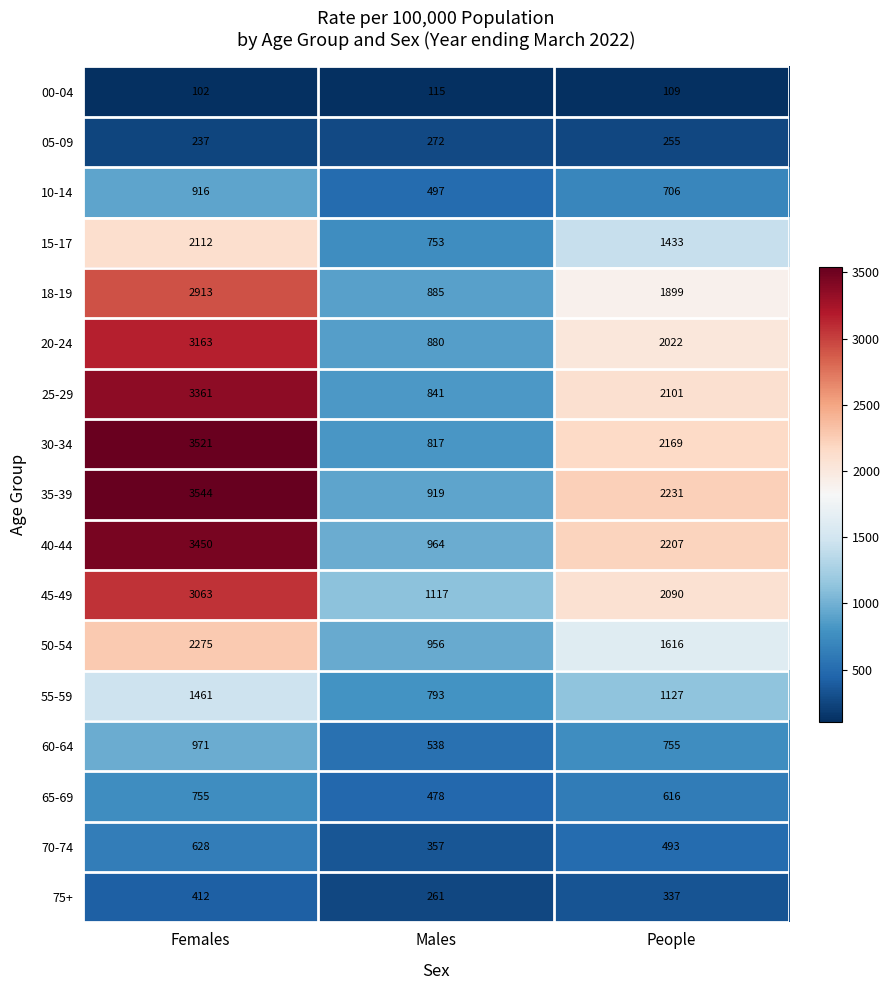

At People, list the series in order from smallest to largest.

00-04, 05-09, 75+, 70-74, 65-69, 10-14, 60-64, 55-59, 15-17, 50-54, 18-19, 20-24, 45-49, 25-29, 30-34, 40-44, 35-39